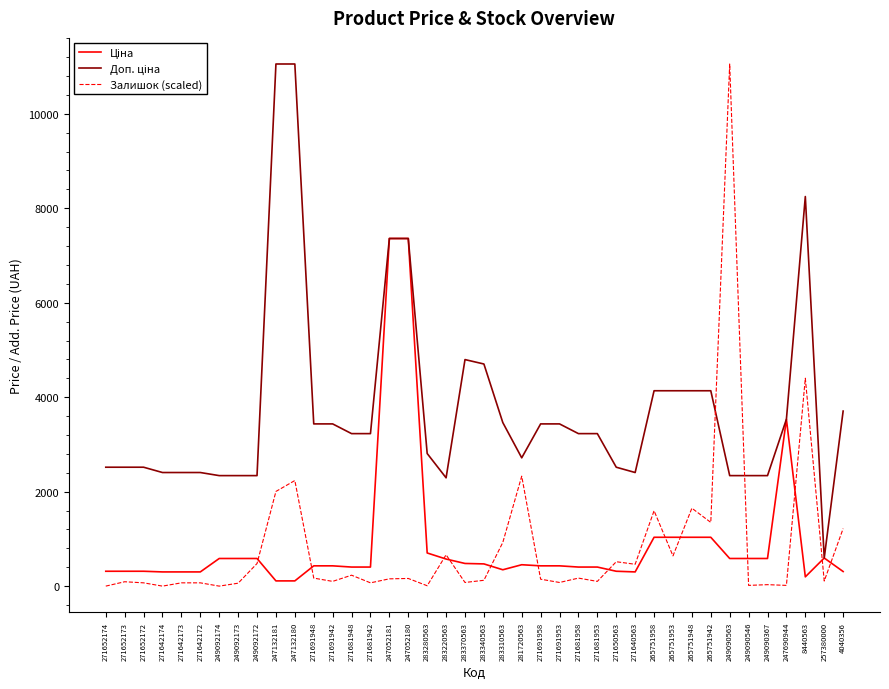

Where is Залишок (scaled) nearest to the value 5527?

8440563